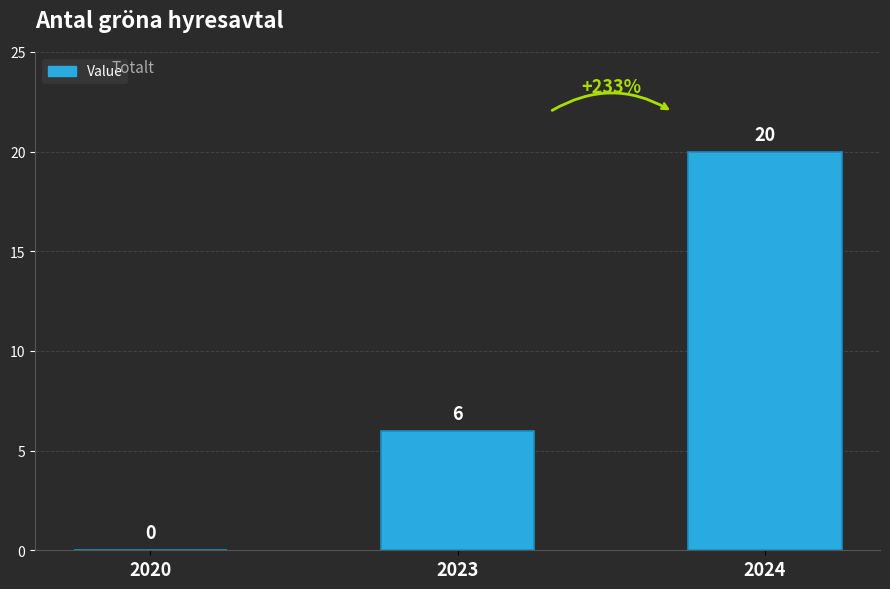

What is the sum of the values at 2024 and 2020?

20